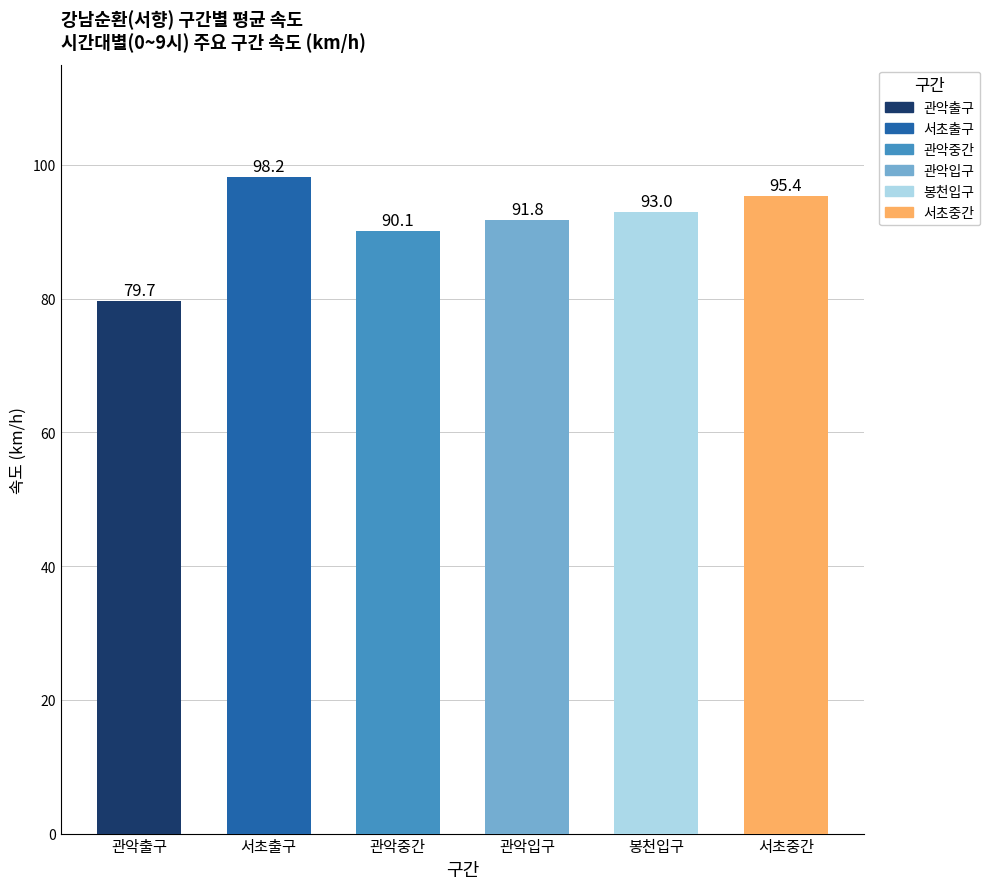

How many series are shown in this chart?

6